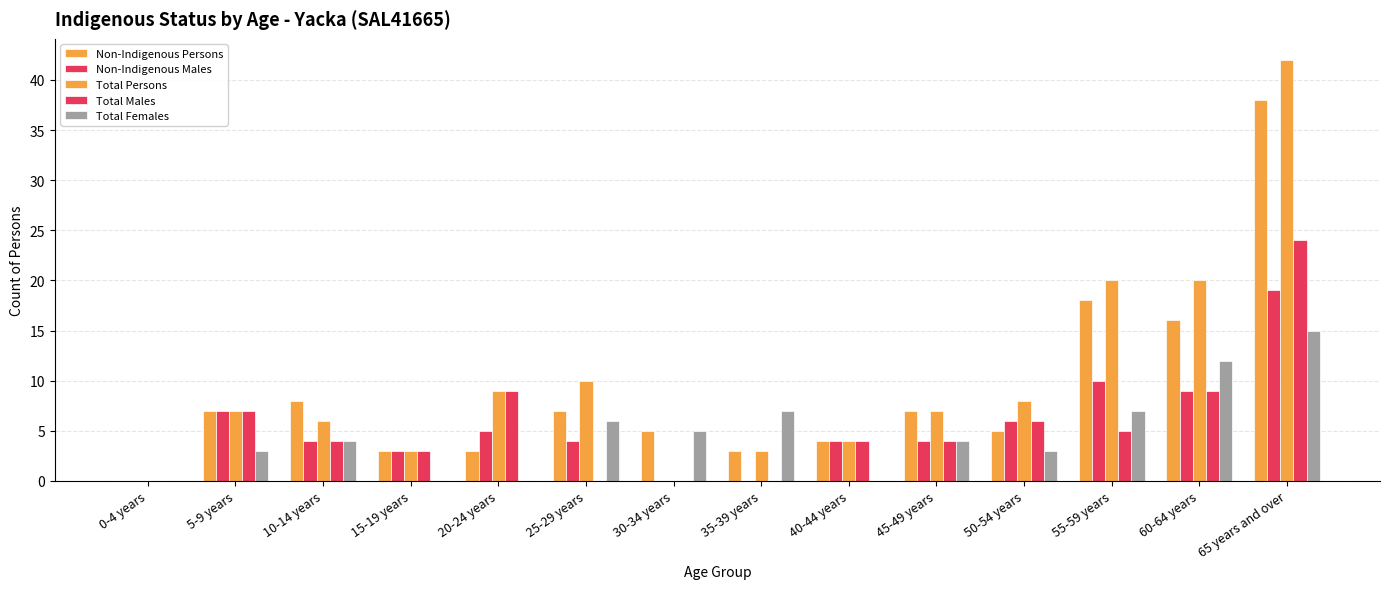

Between 0-4 years and 65 years and over, which is larger?

65 years and over